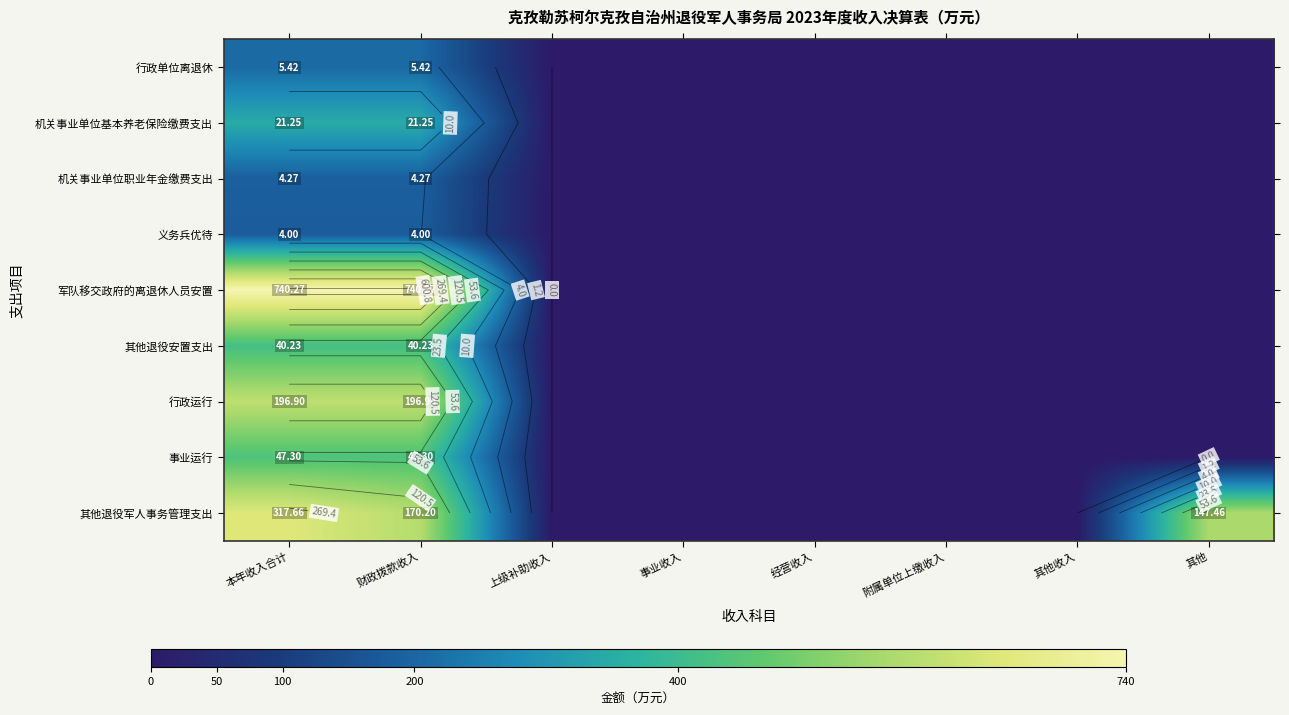

Which category has the lowest value across all series?

上级补助收入